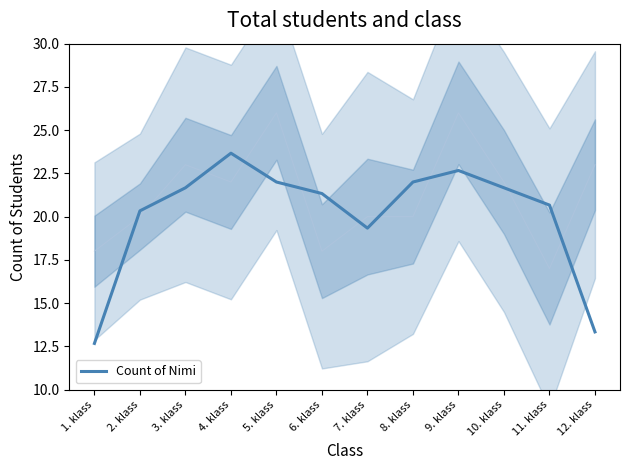

What is the label of the 7th point from the right?

6. klass